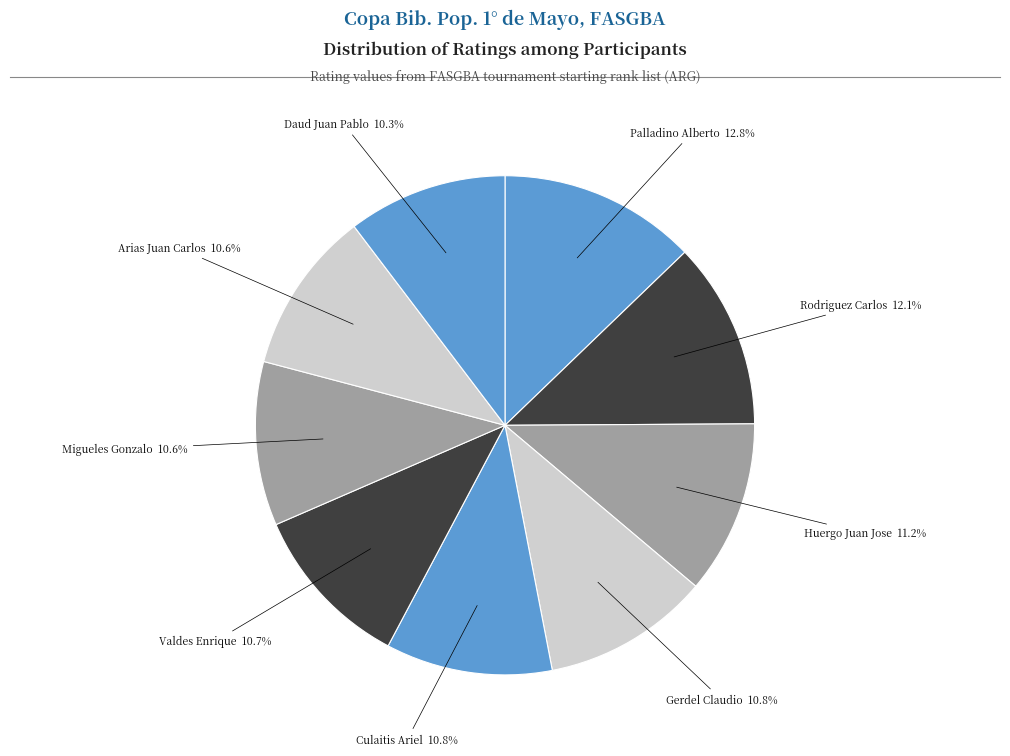

Does Palladino Alberto account for over 50% of the chart?

No